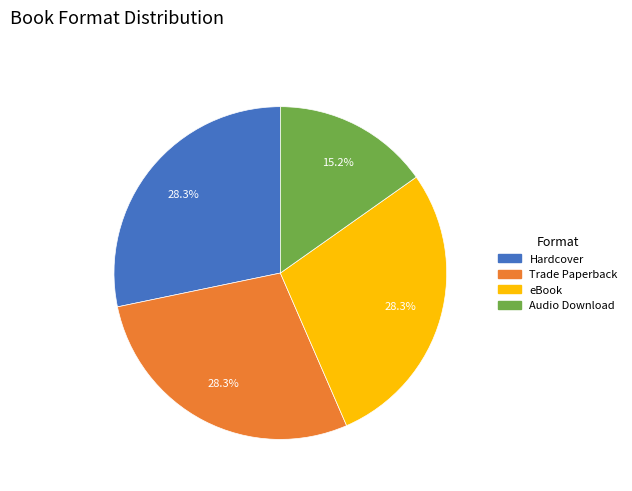

To the nearest percent, what is the difference between the largest and smallest slice percentages?

13%